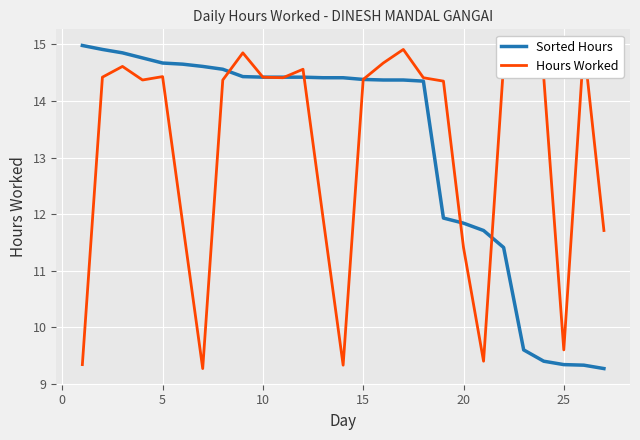

What is the maximum value for Sorted Hours?

15.0